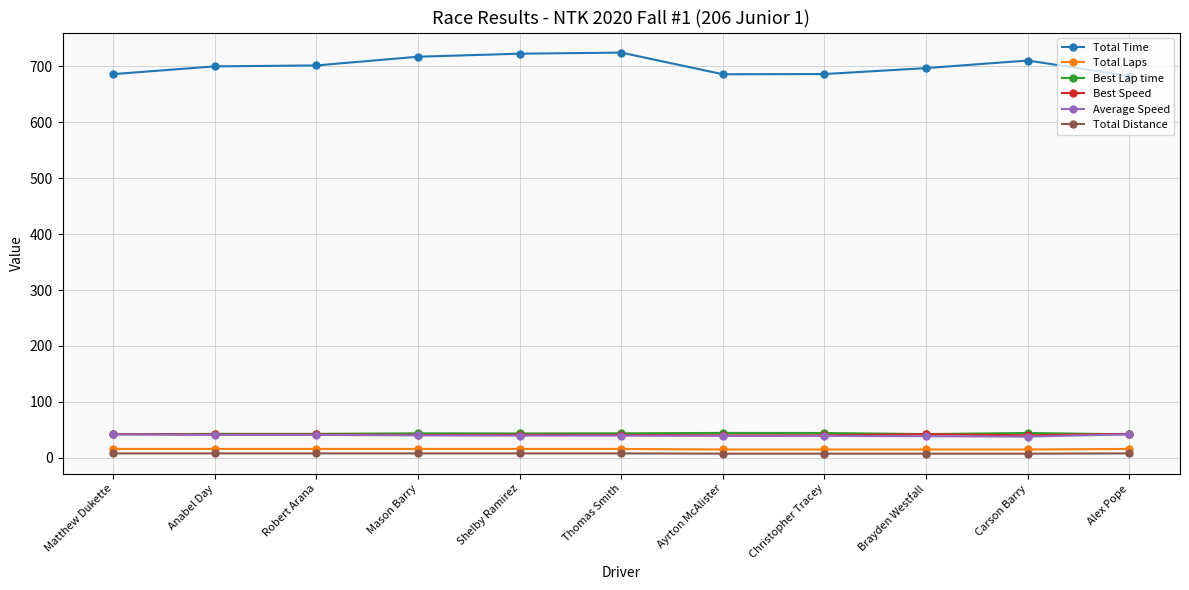

What is the label of the 10th point from the left?

Carson Barry